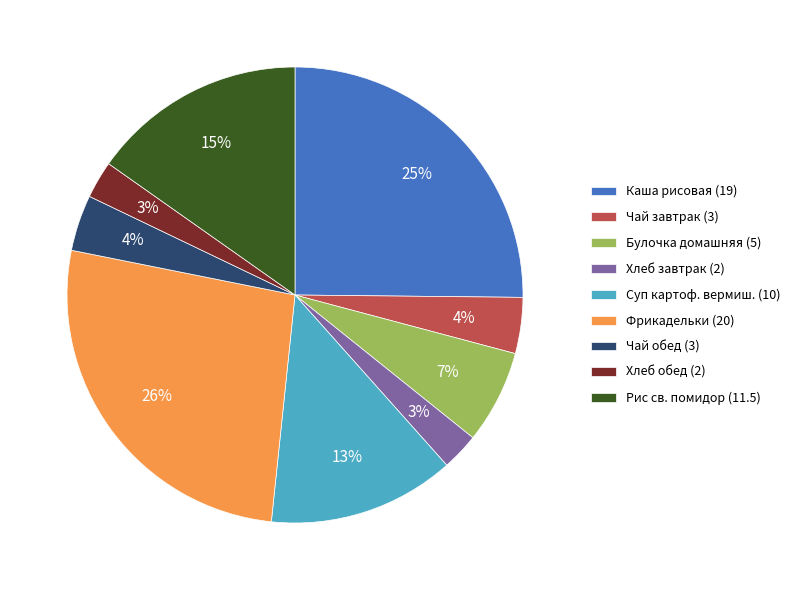

Which slice is the largest?

Фрикадельки (20)